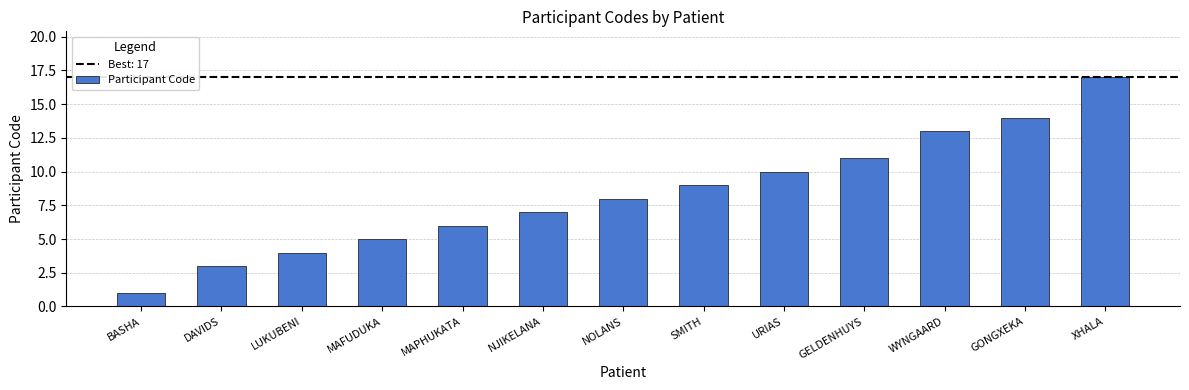

What is the sum of all values?

108